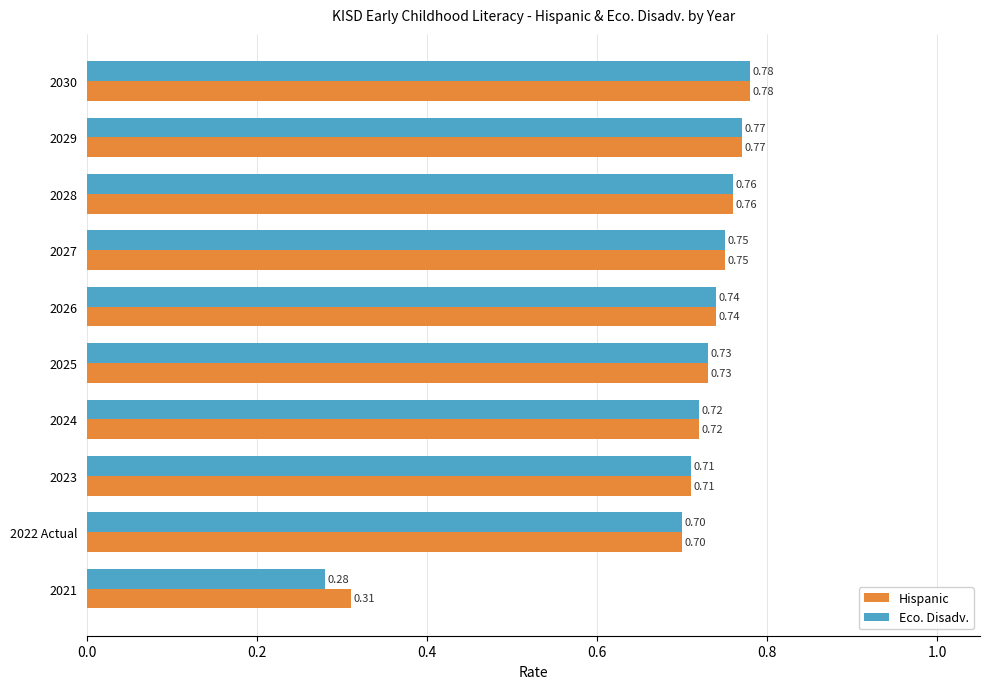

What is the sum of the Eco. Disadv. values at 2030 and 2023?

1.5